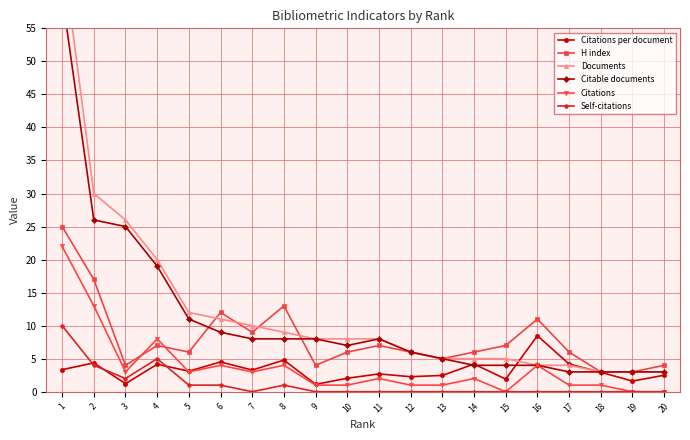

What is the value of the Documents point at the 17th from the left?

4.0